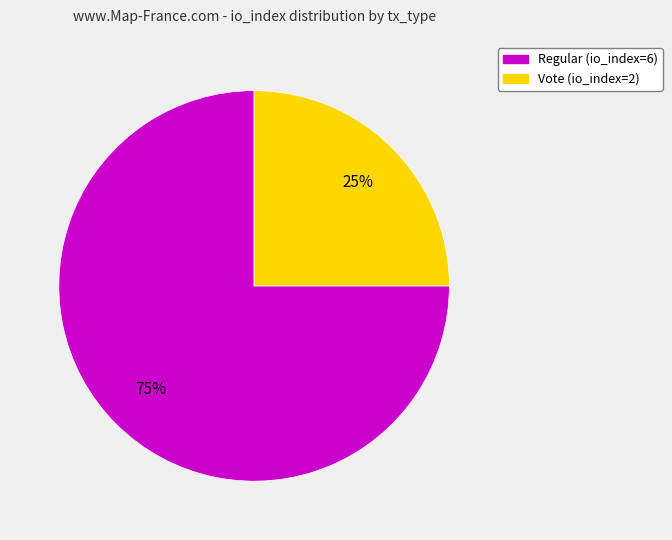

Do Vote (io_index=2) and Regular (io_index=6) together represent more than half of the pie?

Yes